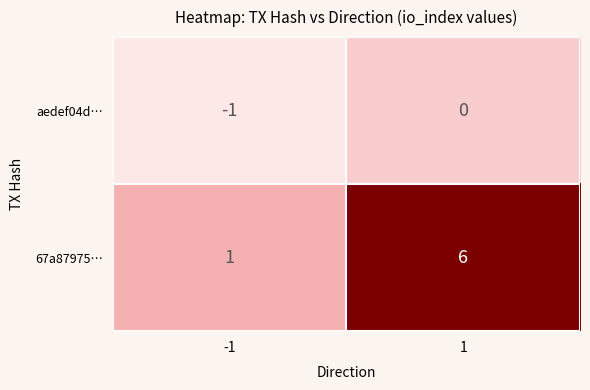

Between -1 and 1, which series saw the biggest shift?

67a87975…